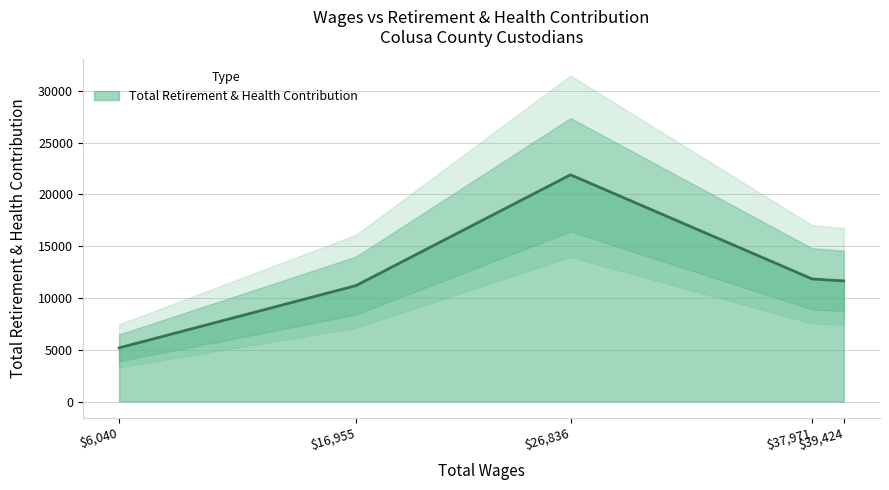

Which label corresponds to the largest value in the chart?

26836.0